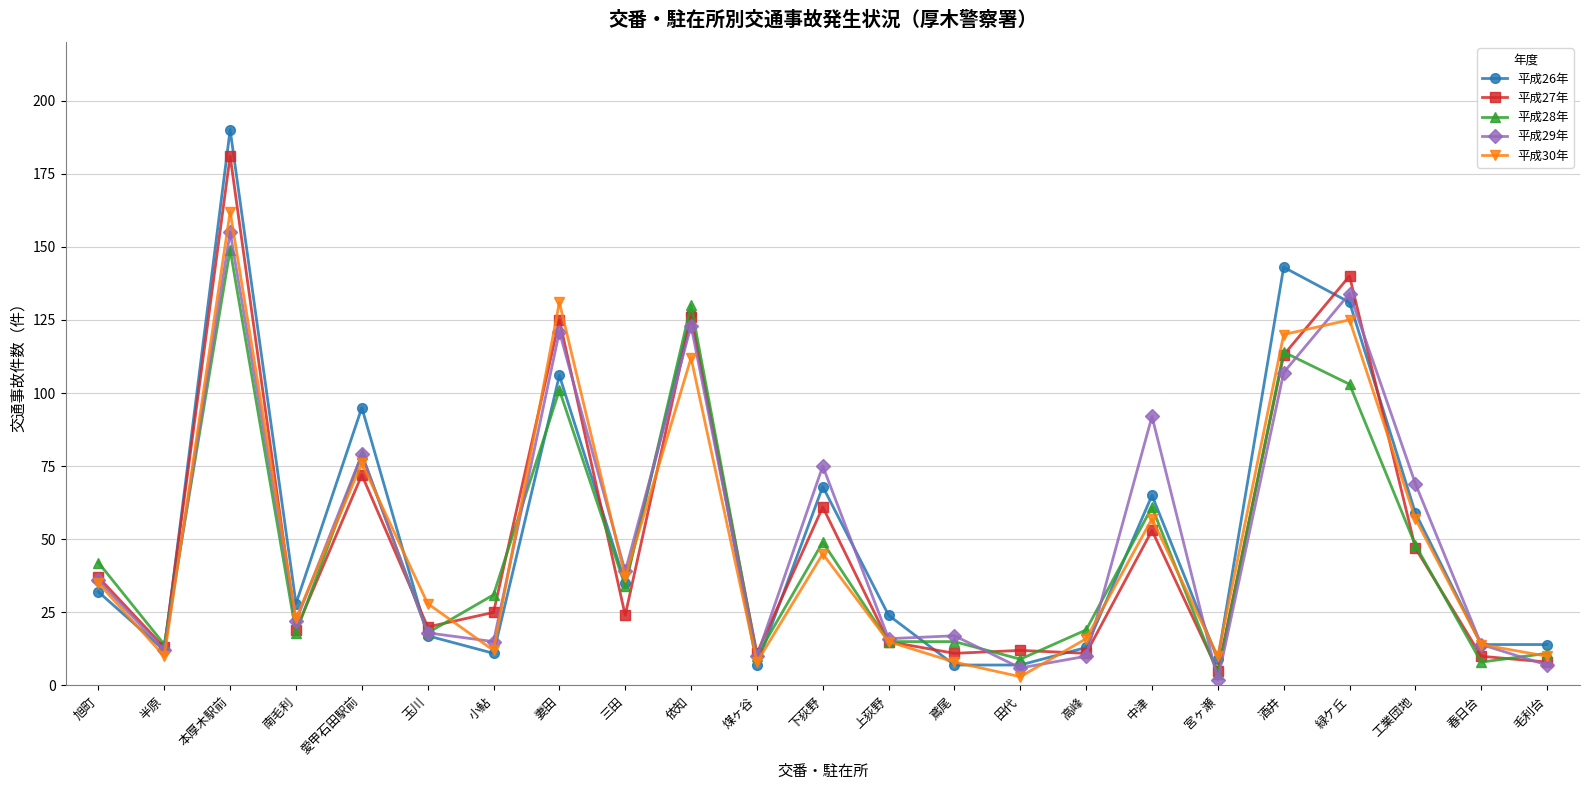

What is the value of the 平成28年 point at the 6th from the left?

18